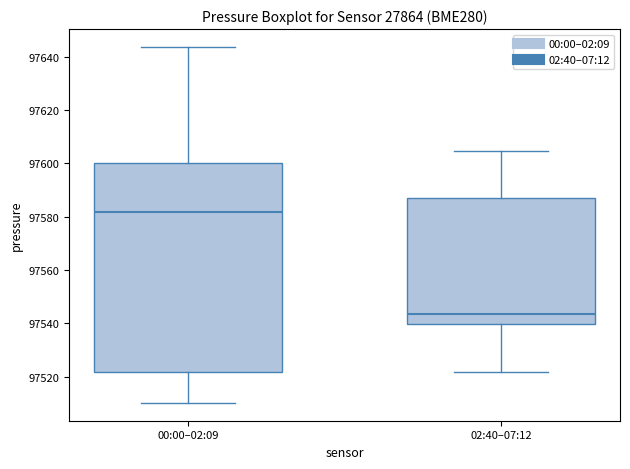

Where does the lower whisker of the box for 00:00–02:09 end on the y-axis? The values are not printed on the chart, so give them approximately, as read against the axis.

97510